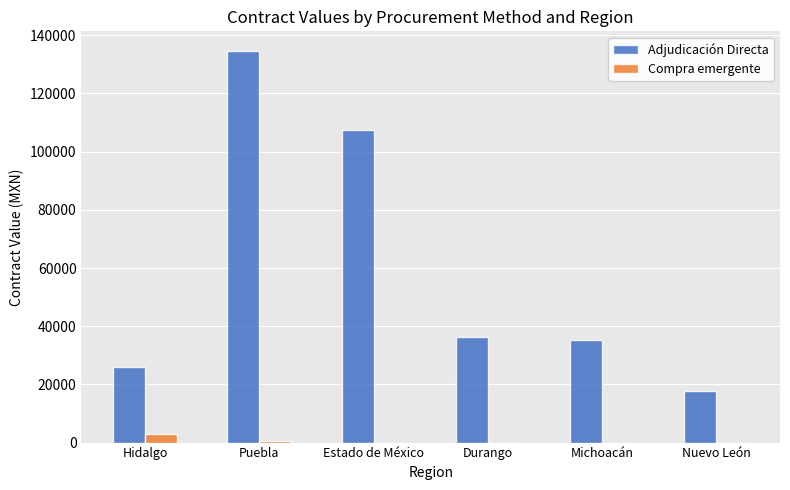

The value of Adjudicación Directa at Durango is 58146.1. True or false?

False